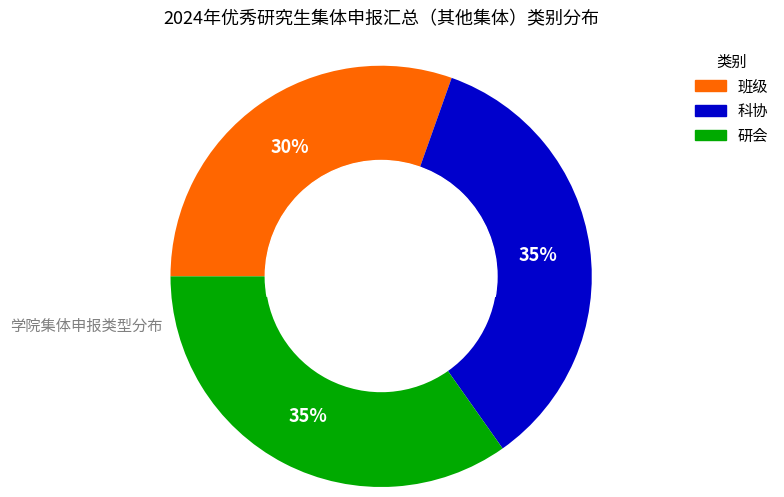

To the nearest percent, what percentage of the pie is 班级?

30%